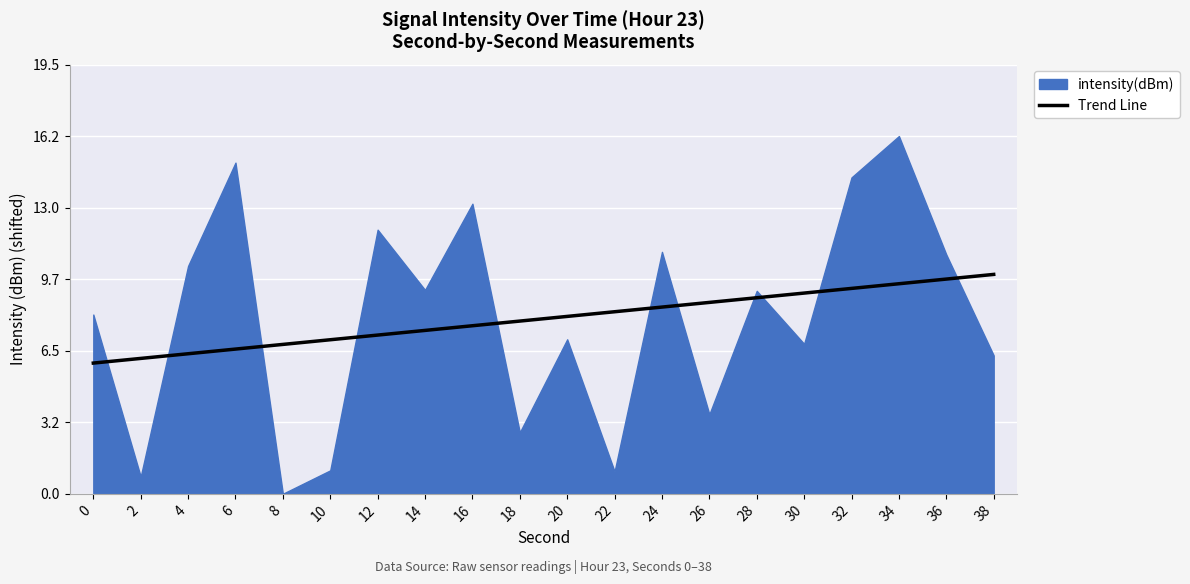

What is the minimum value shown in the chart?

0.0